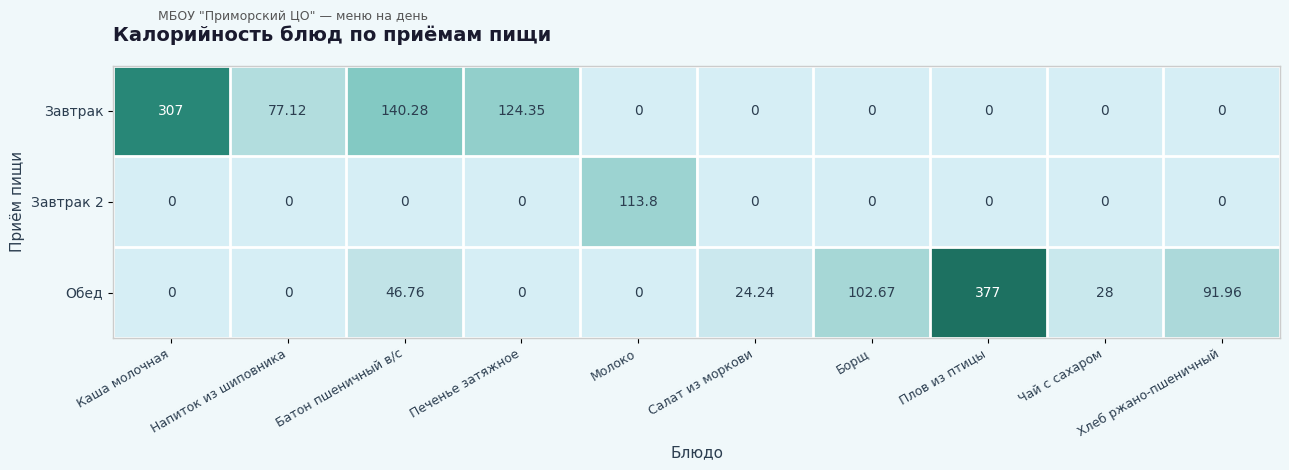

Count the number of data series in this chart.

3